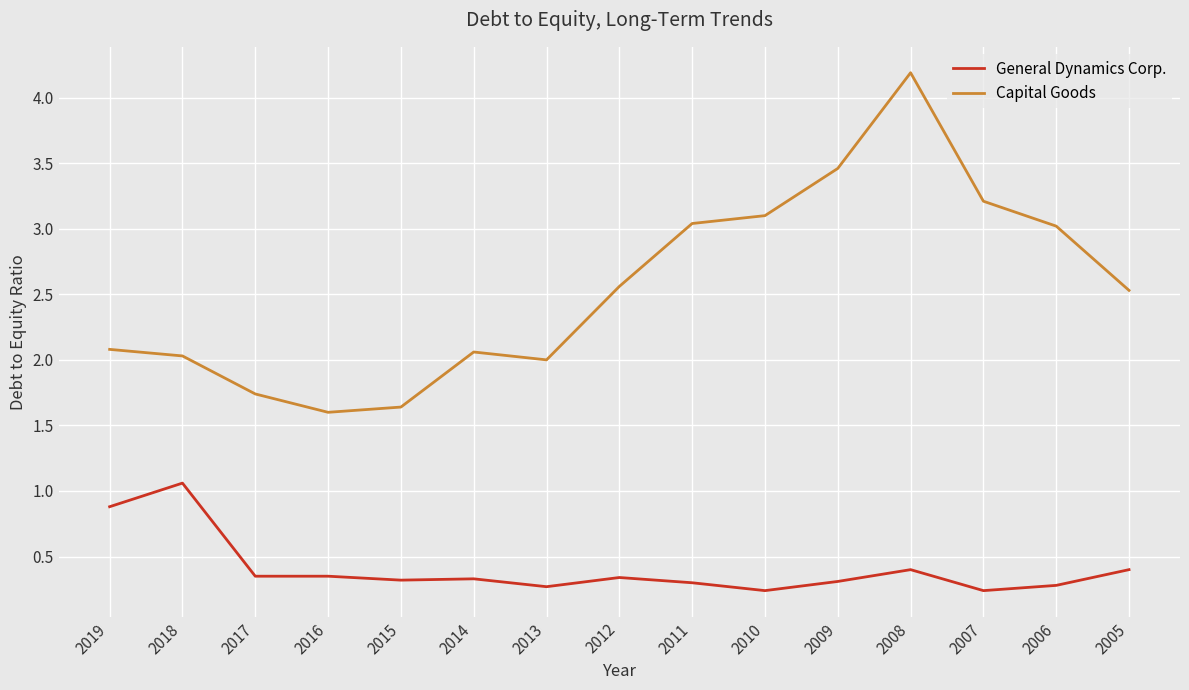

Which series has the largest total across all categories?

Capital Goods